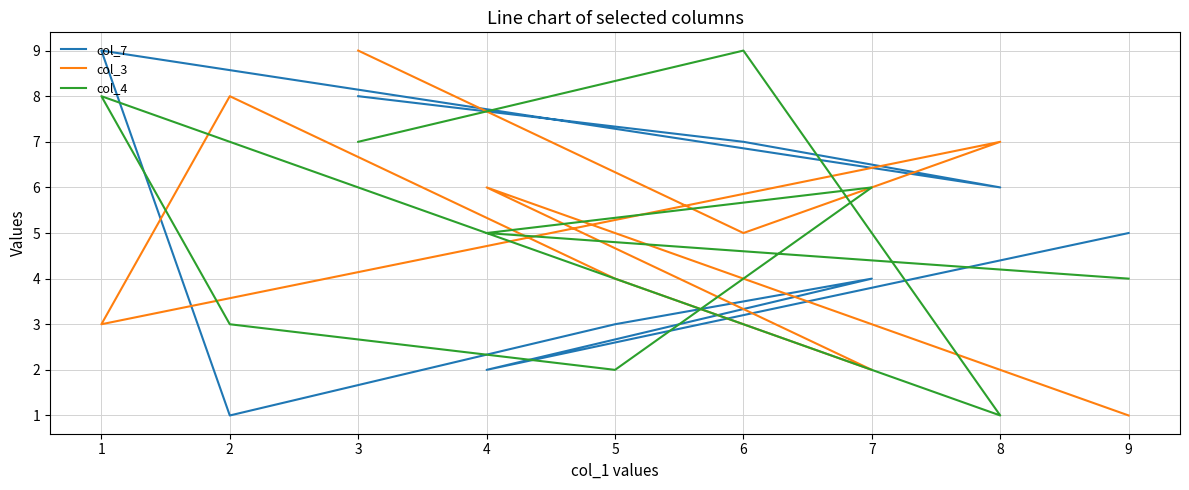

Is the value of col_3 at 9 greater than the value of col_7 at 3?

No